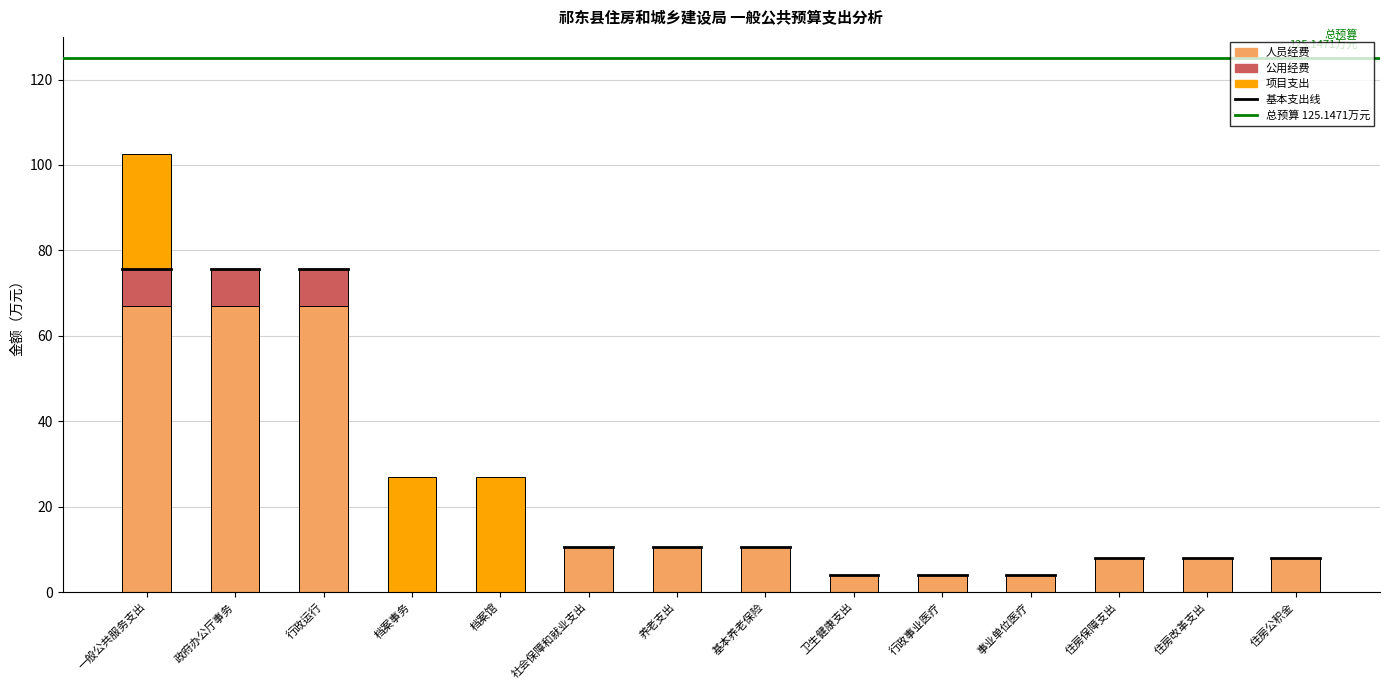

At which category is the sum across all series the highest?

一般公共服务支出